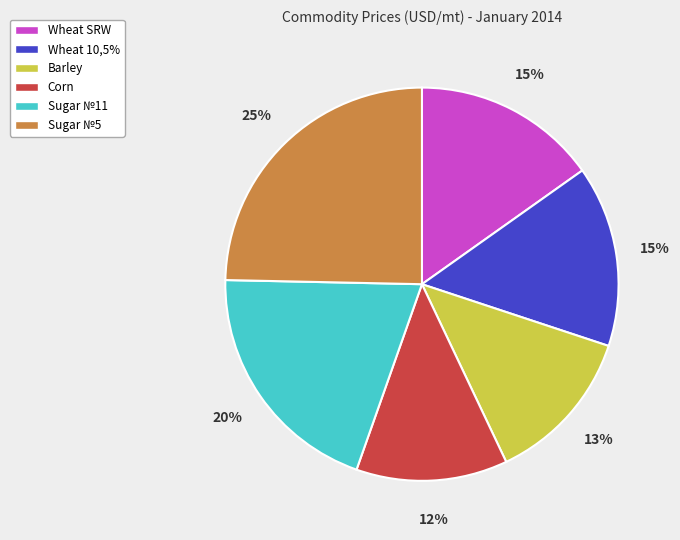

True or false: Wheat 10,5% accounts for 24% of the total.

False